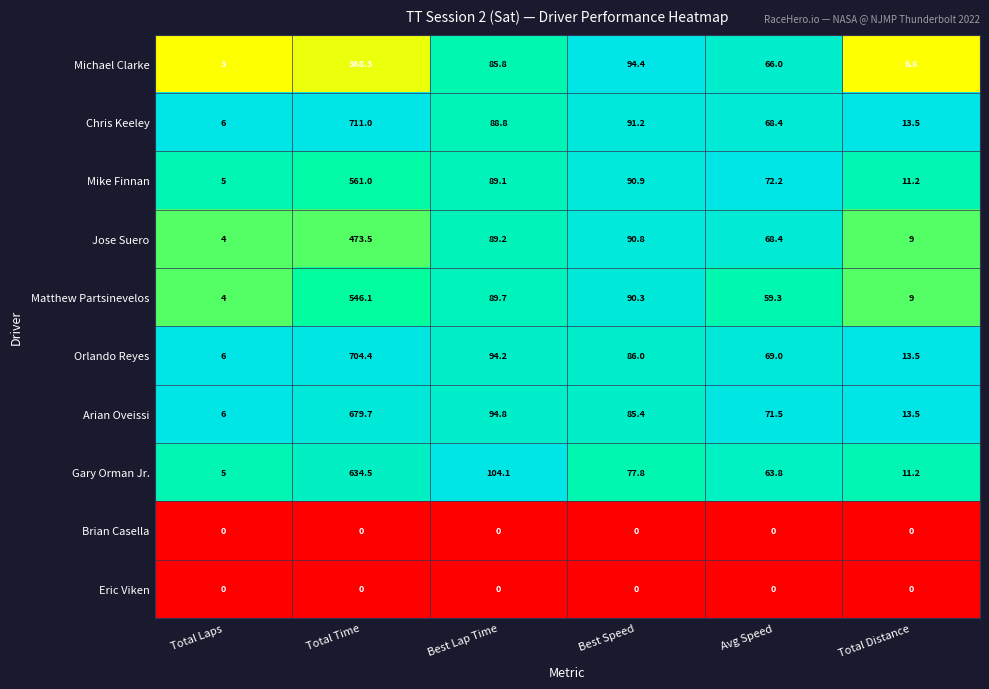

Which series has the largest range (max minus min)?

Chris Keeley